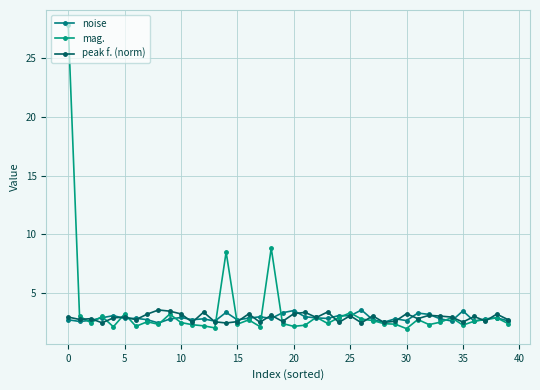

What is the average value of the peak f. (norm) series?

2.9